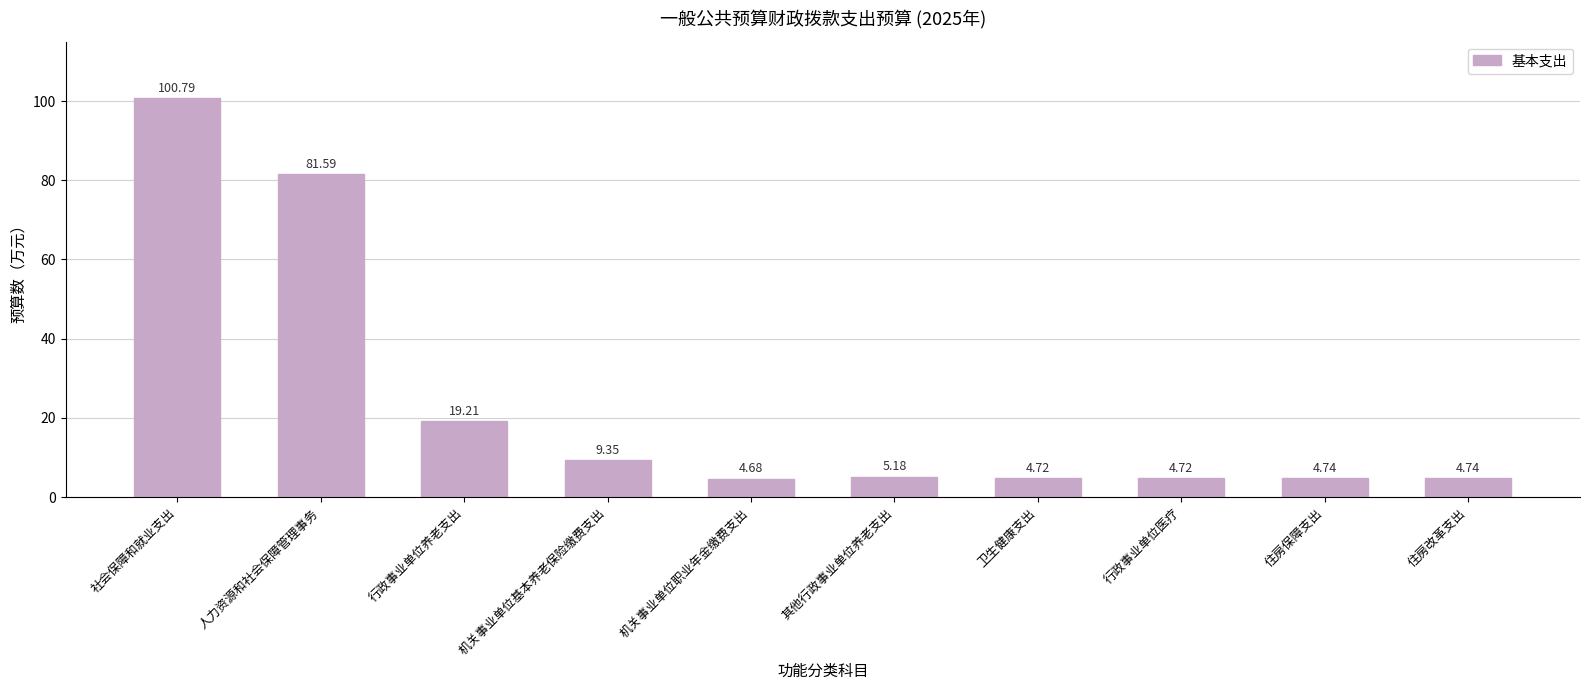

What is the label of the 7th bar from the right?

机关事业单位基本养老保险缴费支出